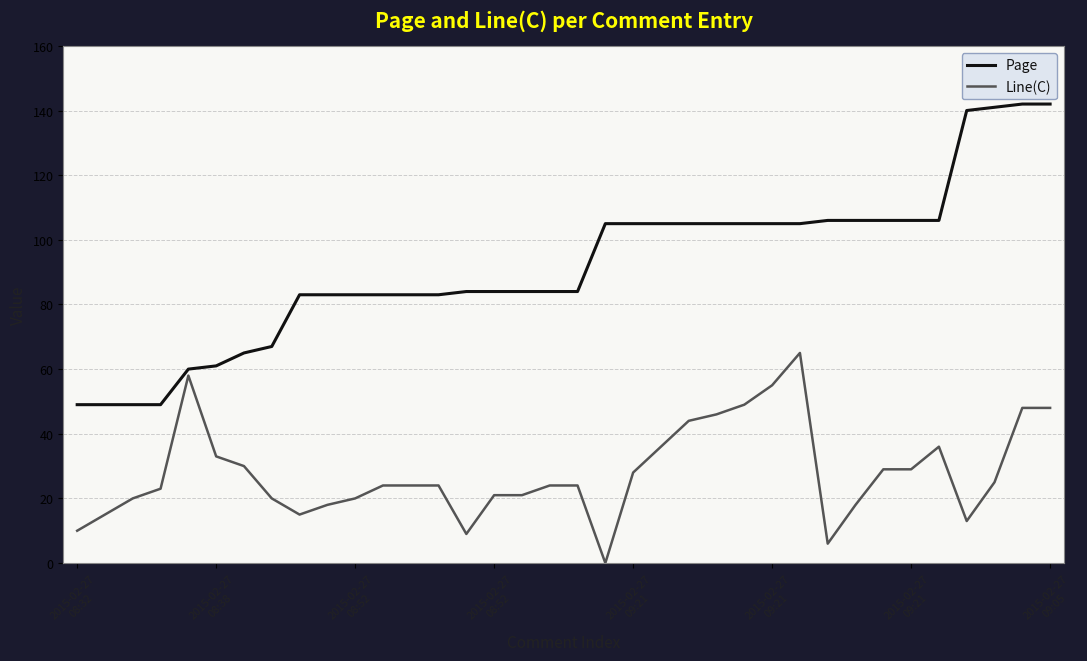

Reading left to right, extract all data points from this chart.

Page: 49	49	49	49	60	61	65	67	83	83	83	83	83	83	84	84	84	84	84	105	105	105	105	105	105	105	105	106	106	106	106	106	140	141	142	142
Line(C): 10	15	20	23	58	33	30	20	15	18	20	24	24	24	9	21	21	24	24	0	28	36	44	46	49	55	65	6	18	29	29	36	13	25	48	48